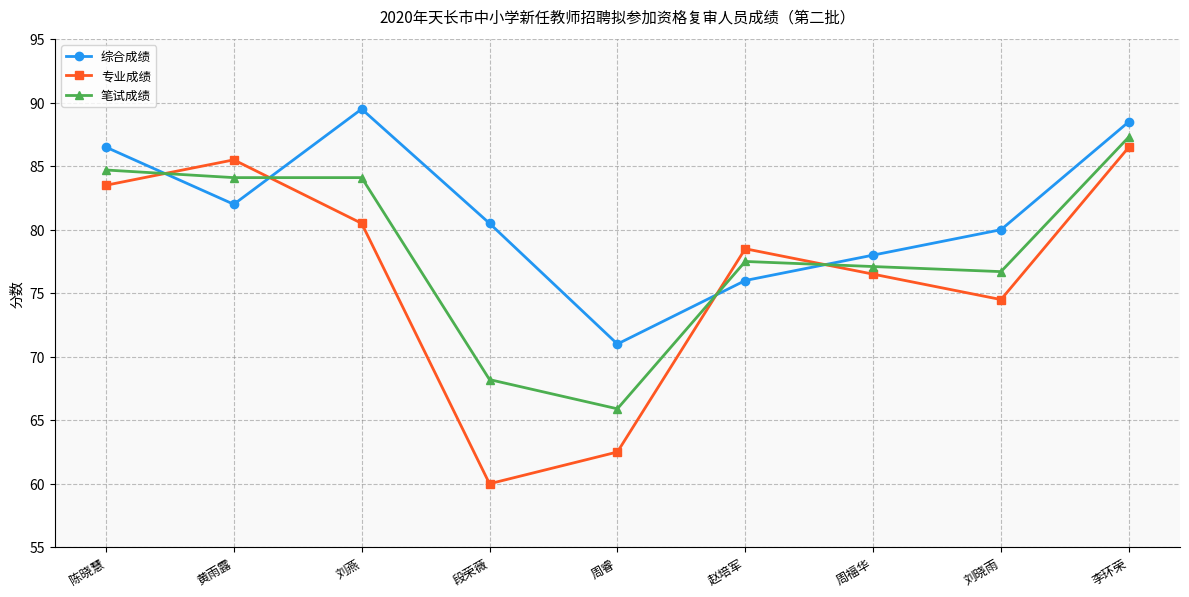

True or false: 专业成绩 has more than 2 points higher than both neighbors.

False